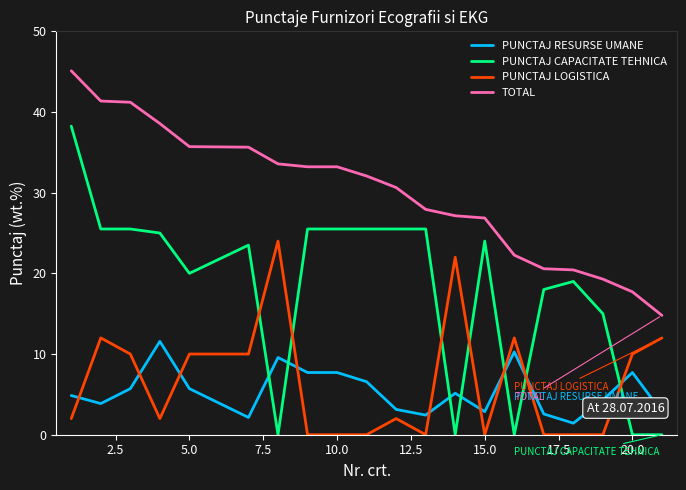

What is the lowest value of the PUNCTAJ RESURSE UMANE series?

1.4